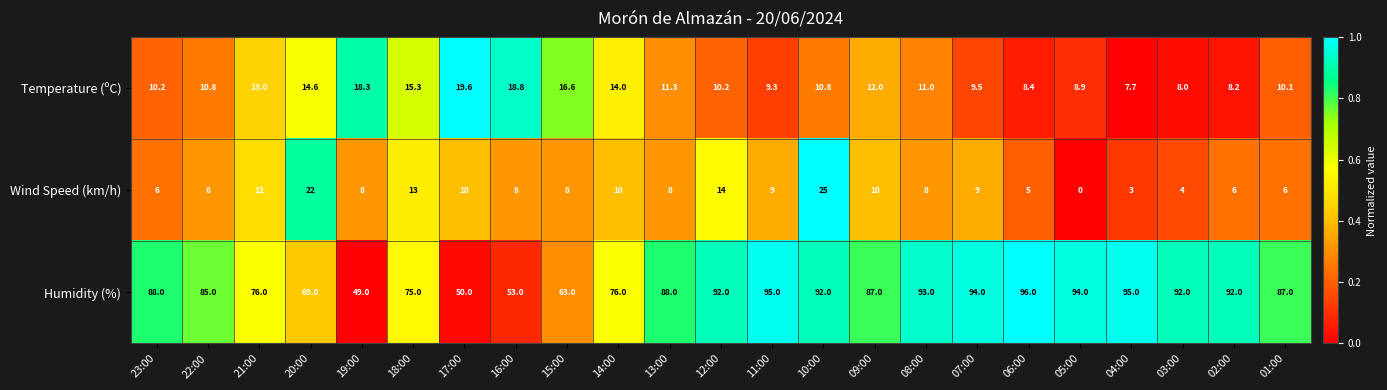

What is the sum of all Humidity (%) values?

1881.0